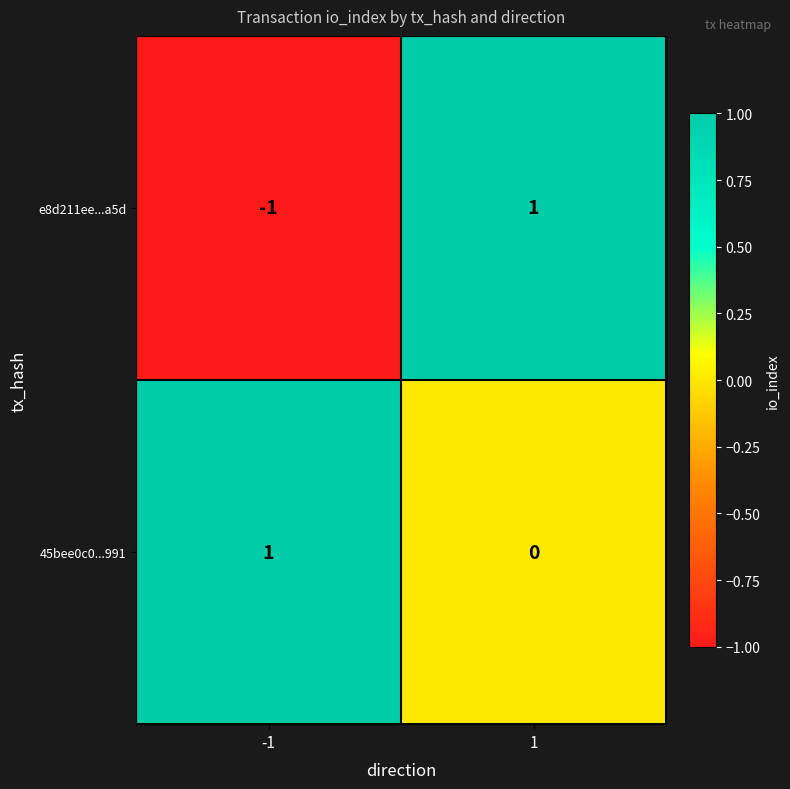

List the labels in order of 45bee0c0...991 value, largest first.

-1, 1